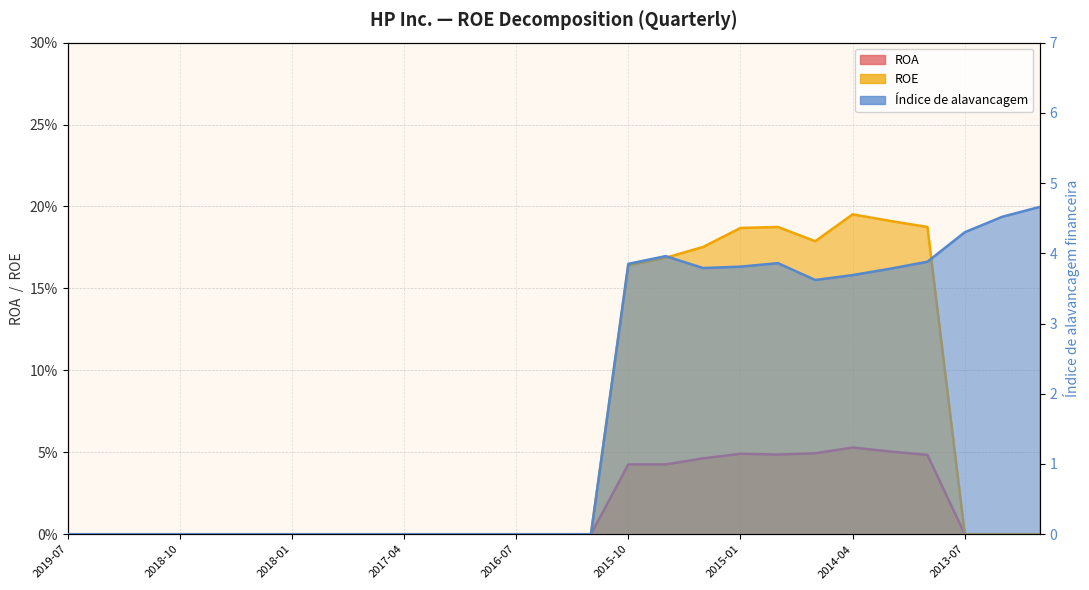

True or false: ROA and Índice de alavancagem cross at least once.

False